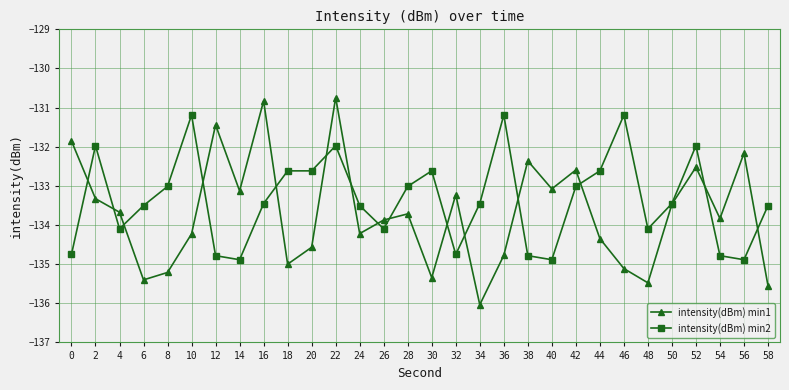

Which category has the lowest value across all series?

34